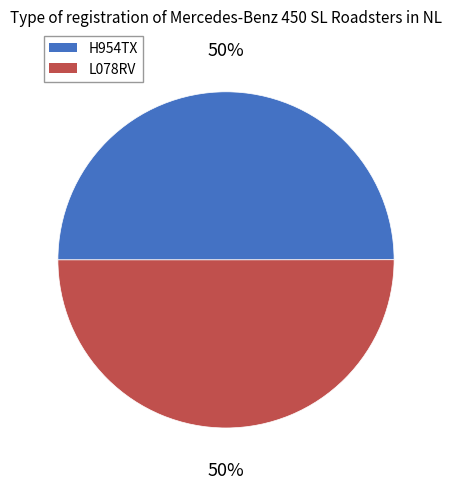

To the nearest percent, what is the average slice percentage?

50%